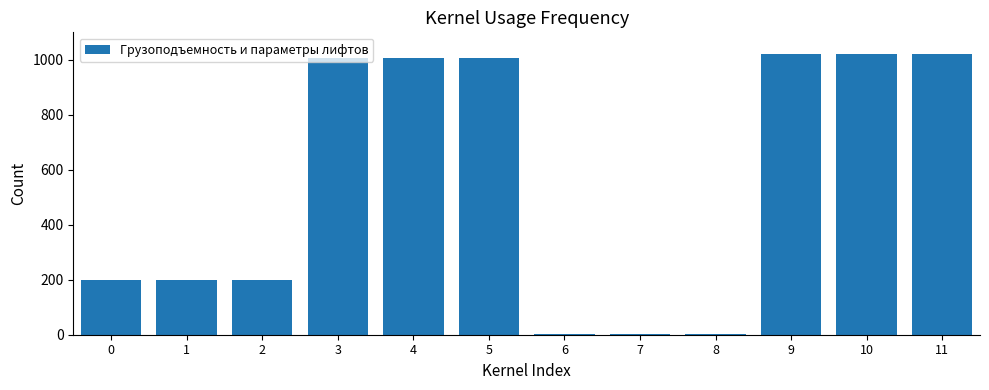

Is it true that the value at 0 is 200?

True